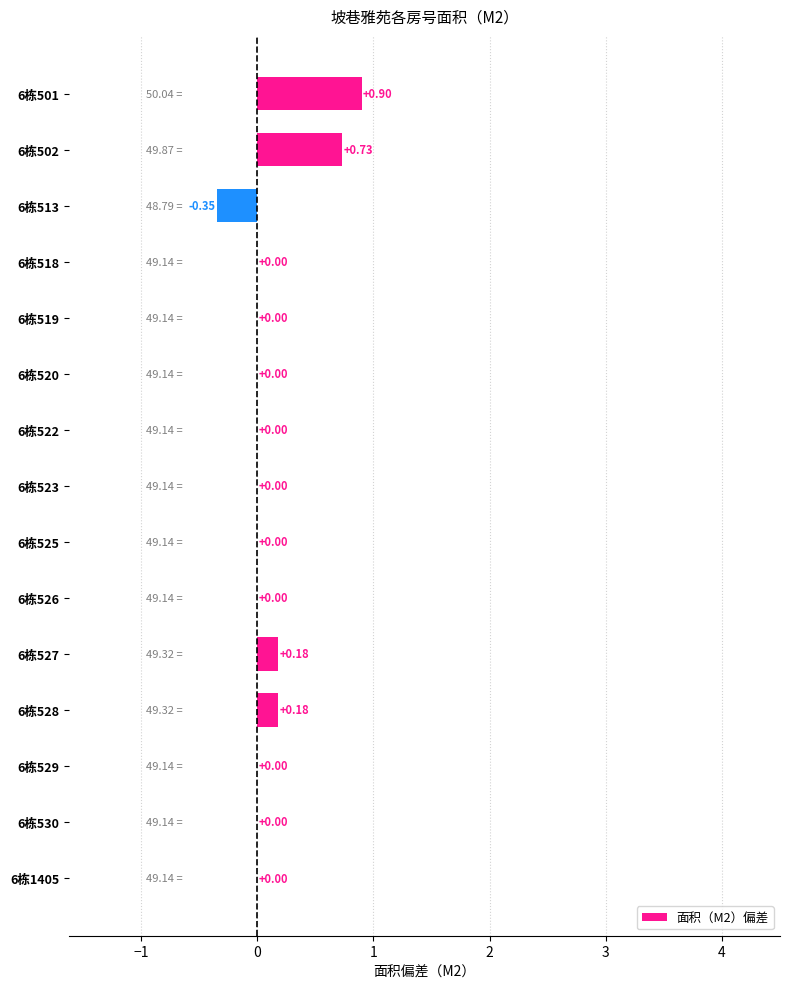

What is the sum of all values?

1.6